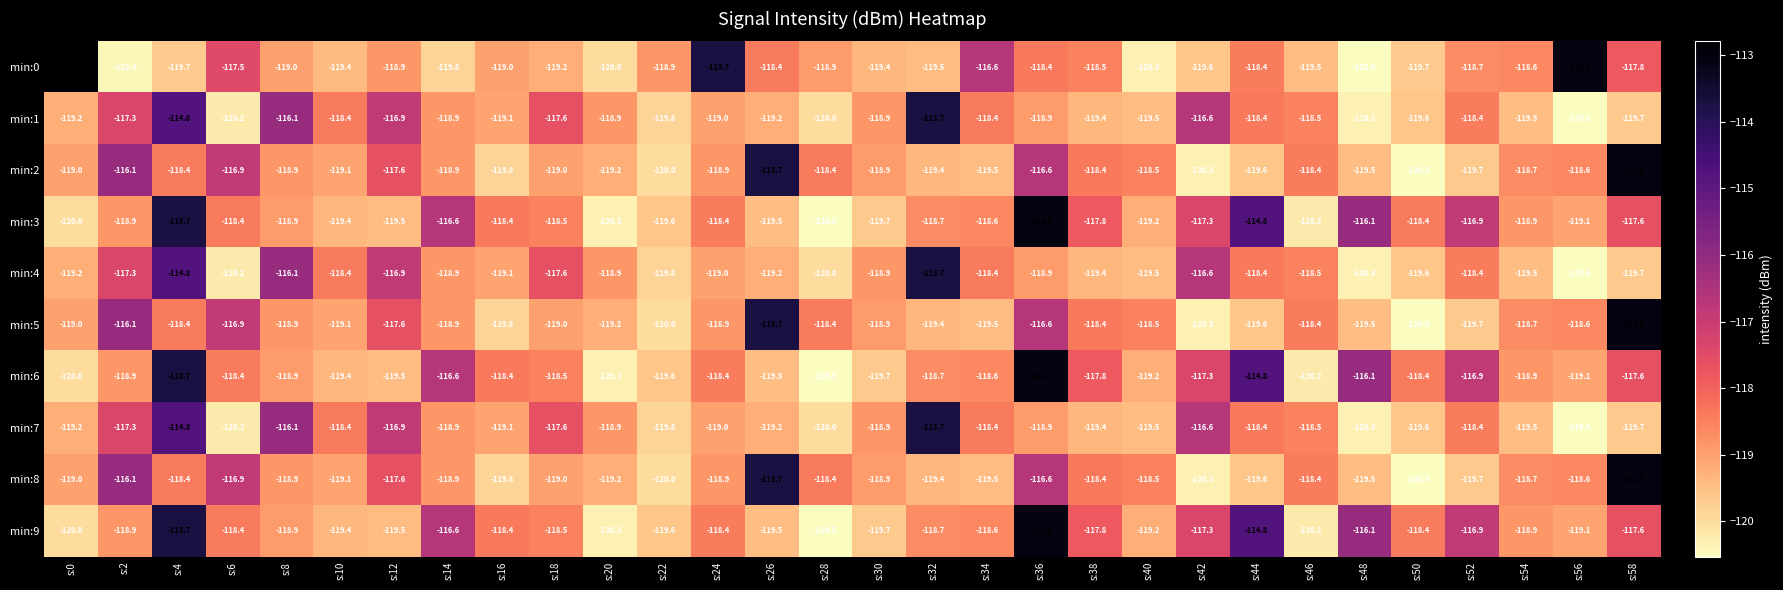

Which category has the highest value across all series?

s:0